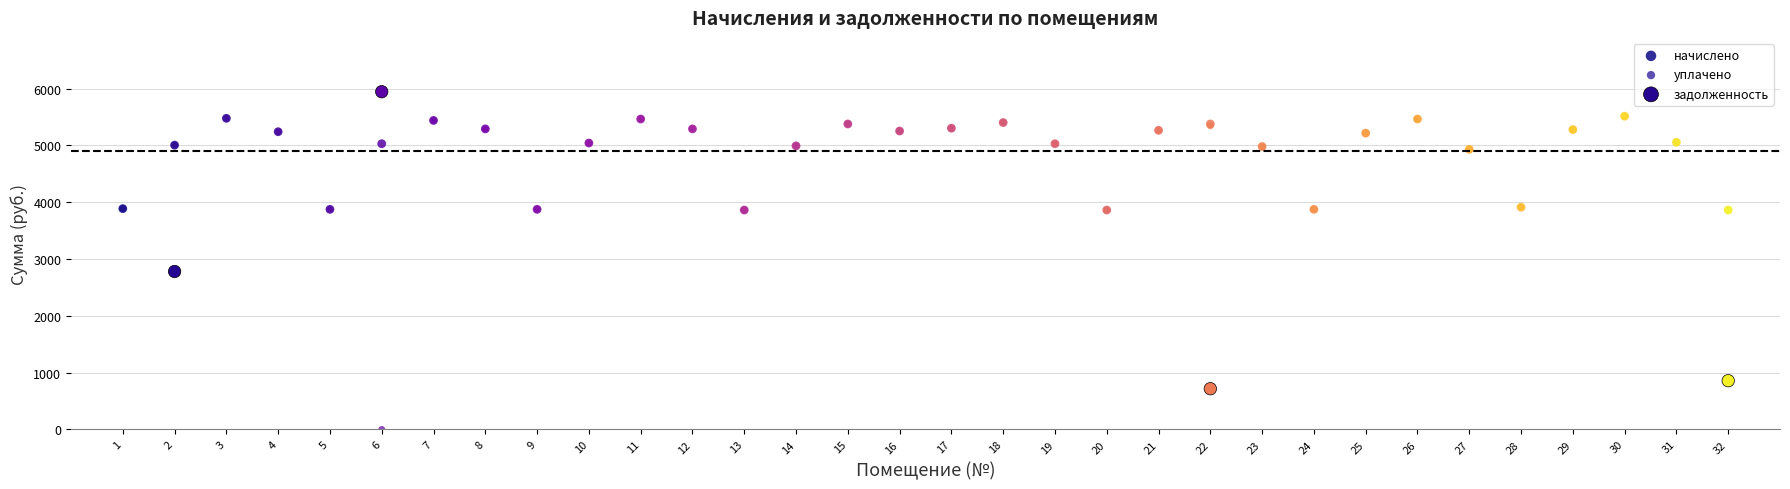

Which series contains the highest Y value?

задолженность